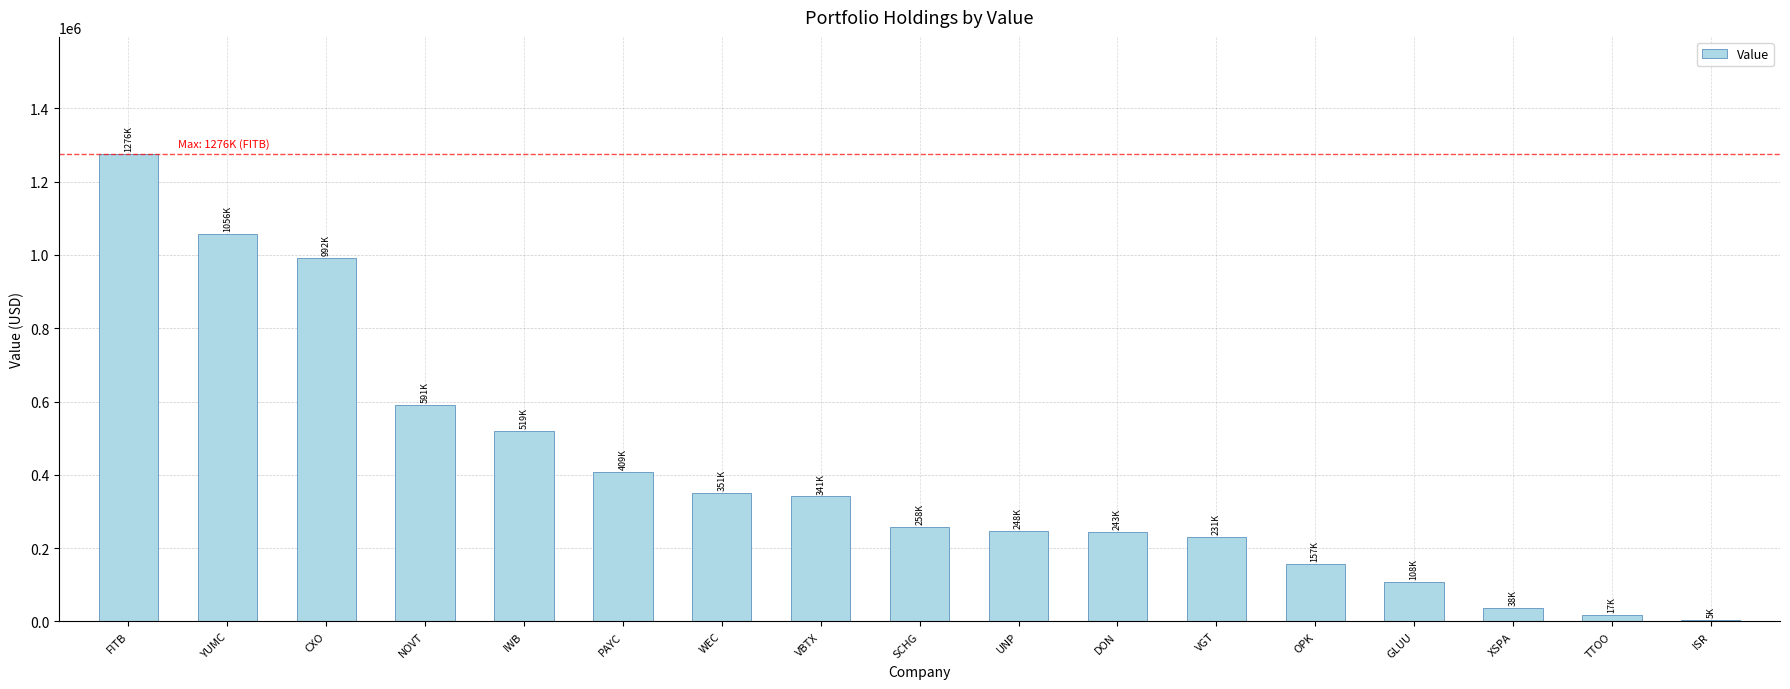

What is the approximate value at FITB, to the nearest 10?

1276000